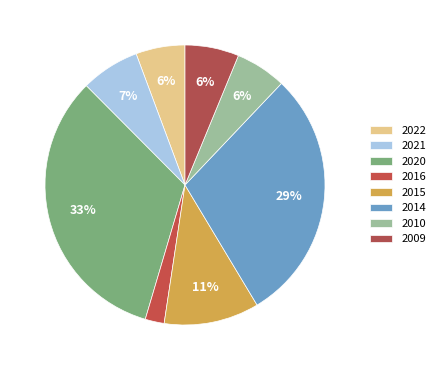

Does any single category account for the majority?

No